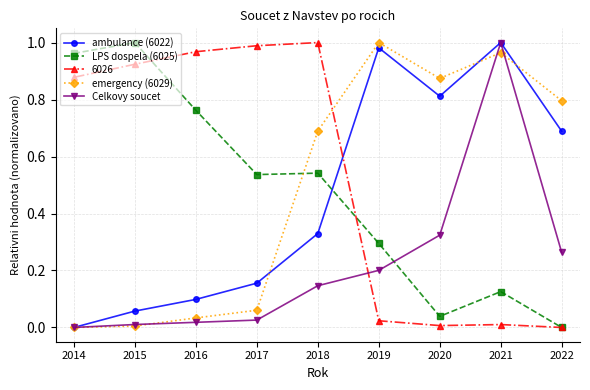

Is the value of ambulance (6022) at 2022 greater than the value of LPS dospela (6025) at 2018?

Yes